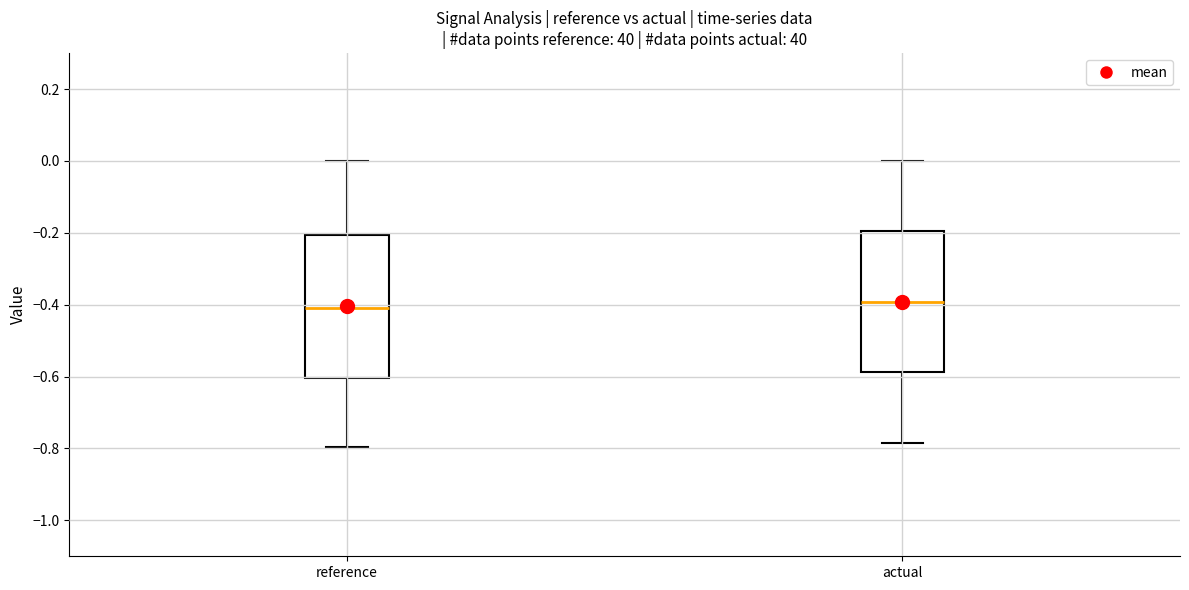

Reading left to right, read every box against the y-axis: the position of its median line, the range the box covers, and the ends of its whiskers. The values are not printed on the chart, so give them approximately, as read against the axis.

reference: median -0.40, box -0.60 to -0.20, whiskers -0.80 to 0.00
actual: median -0.40, box -0.58 to -0.20, whiskers -0.78 to 0.00